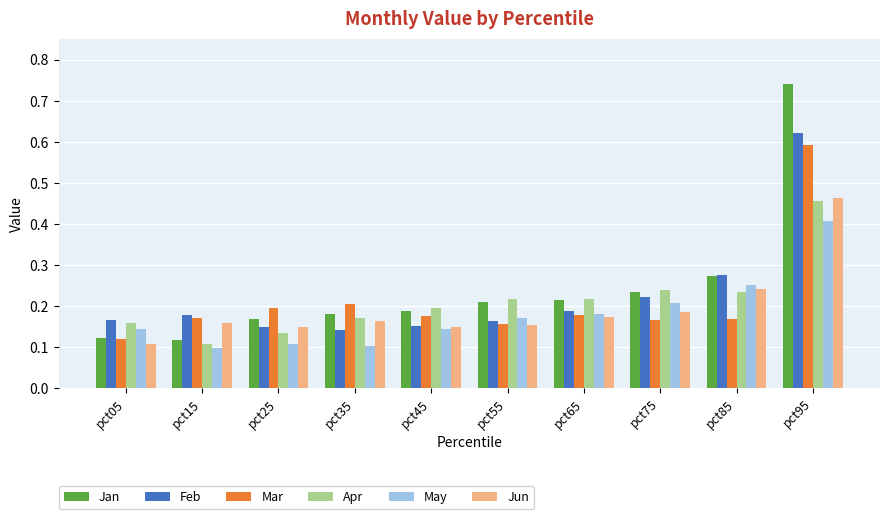

How many Jan values are between 0 and 1?

10